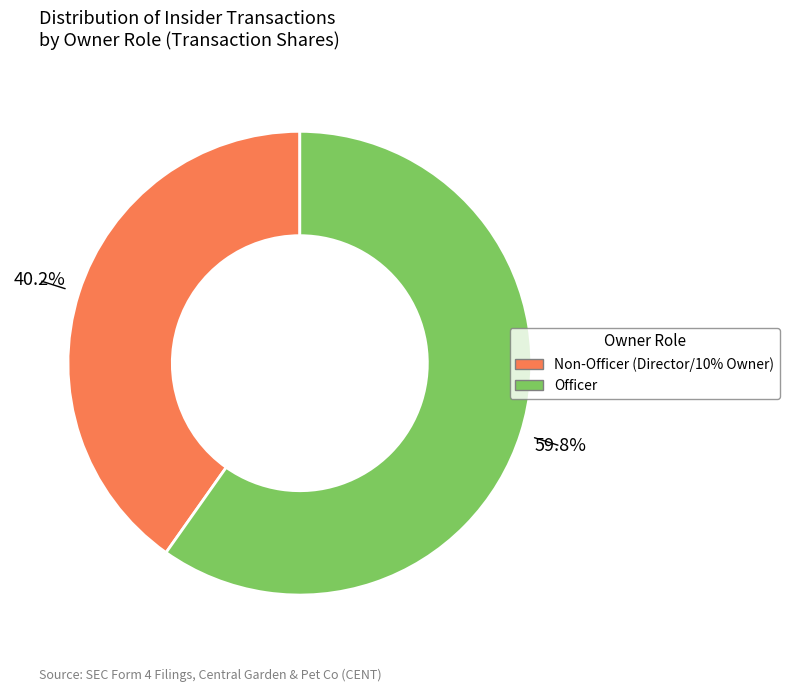

Does any single category account for the majority?

Yes